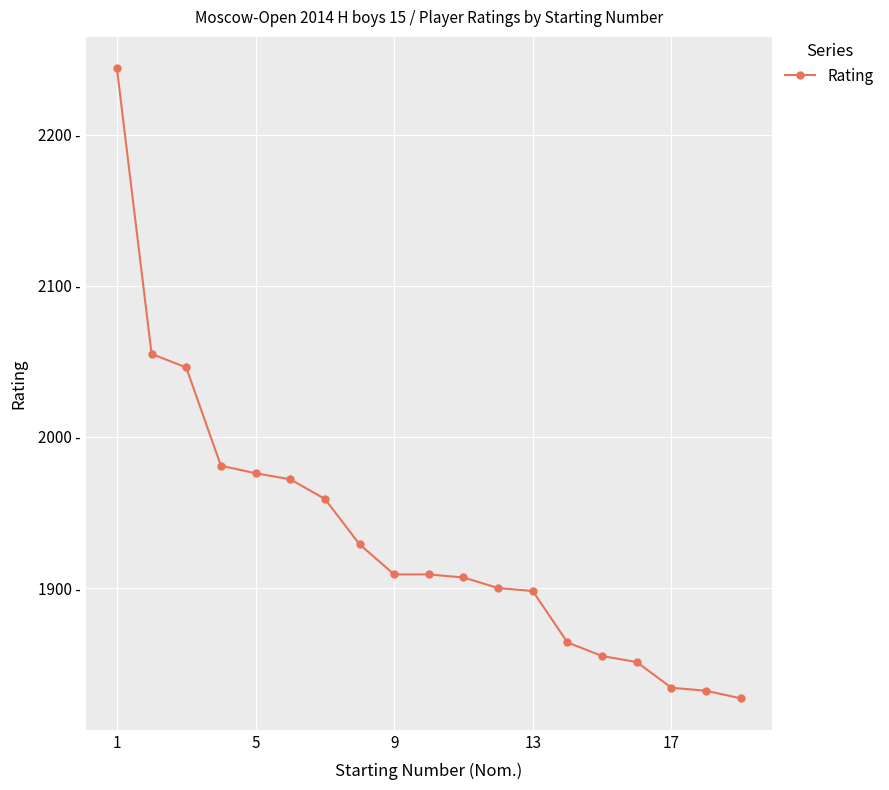

Does the chart have visible grid lines?

Yes